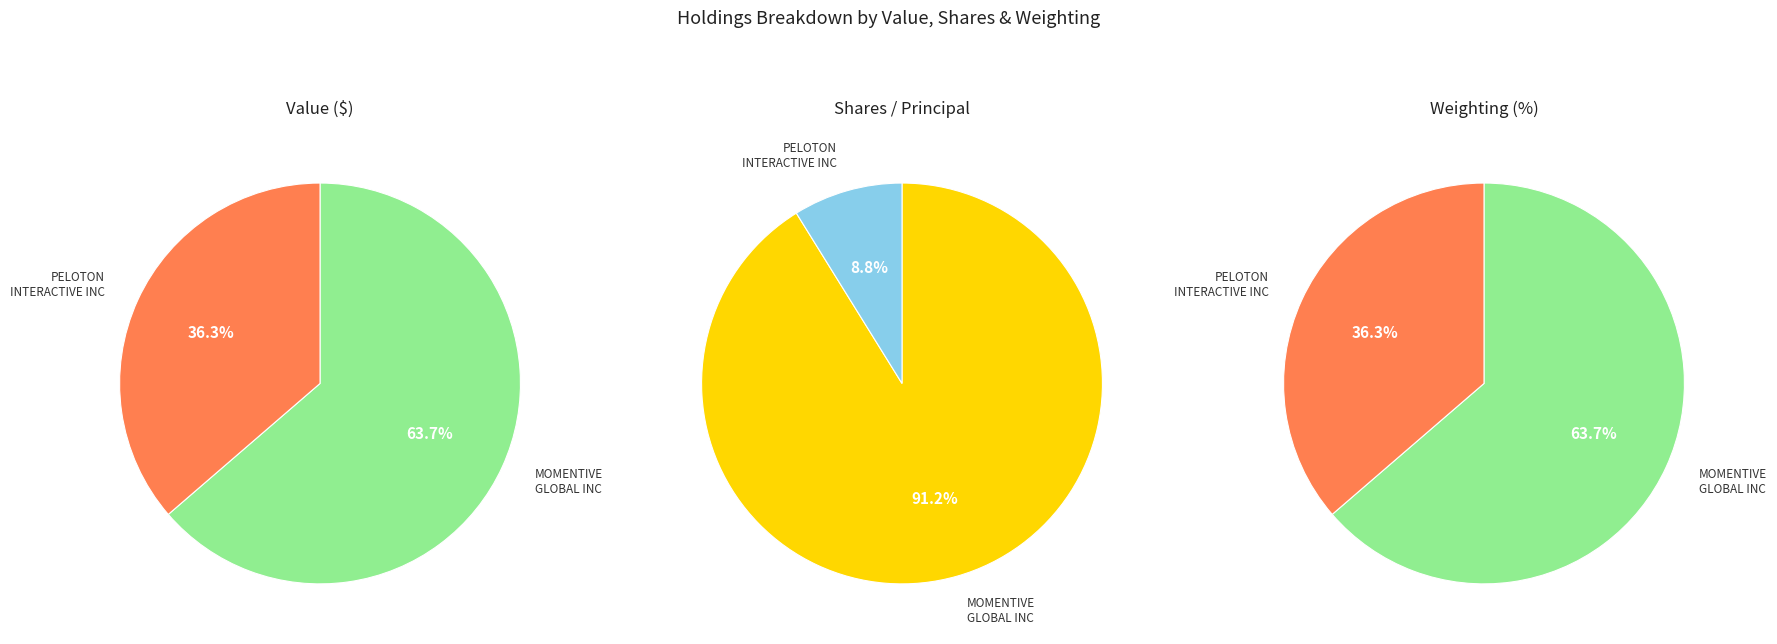

True or false: PELOTON INTERACTIVE INC accounts for 26% of the total.

False